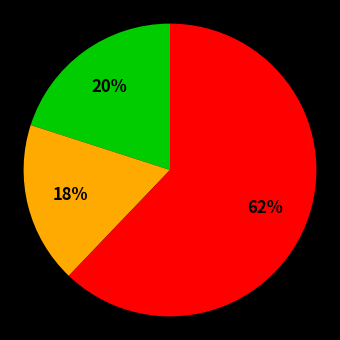

To the nearest percent, what is the average slice percentage?

33%